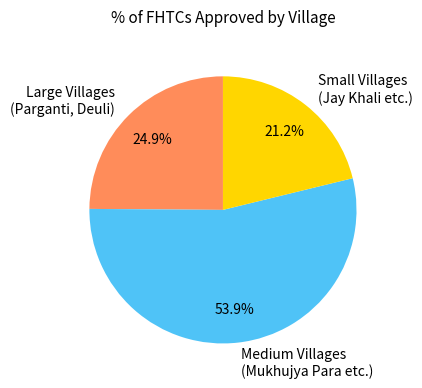

To the nearest percent, what is the difference between the largest and smallest slice percentages?

33%